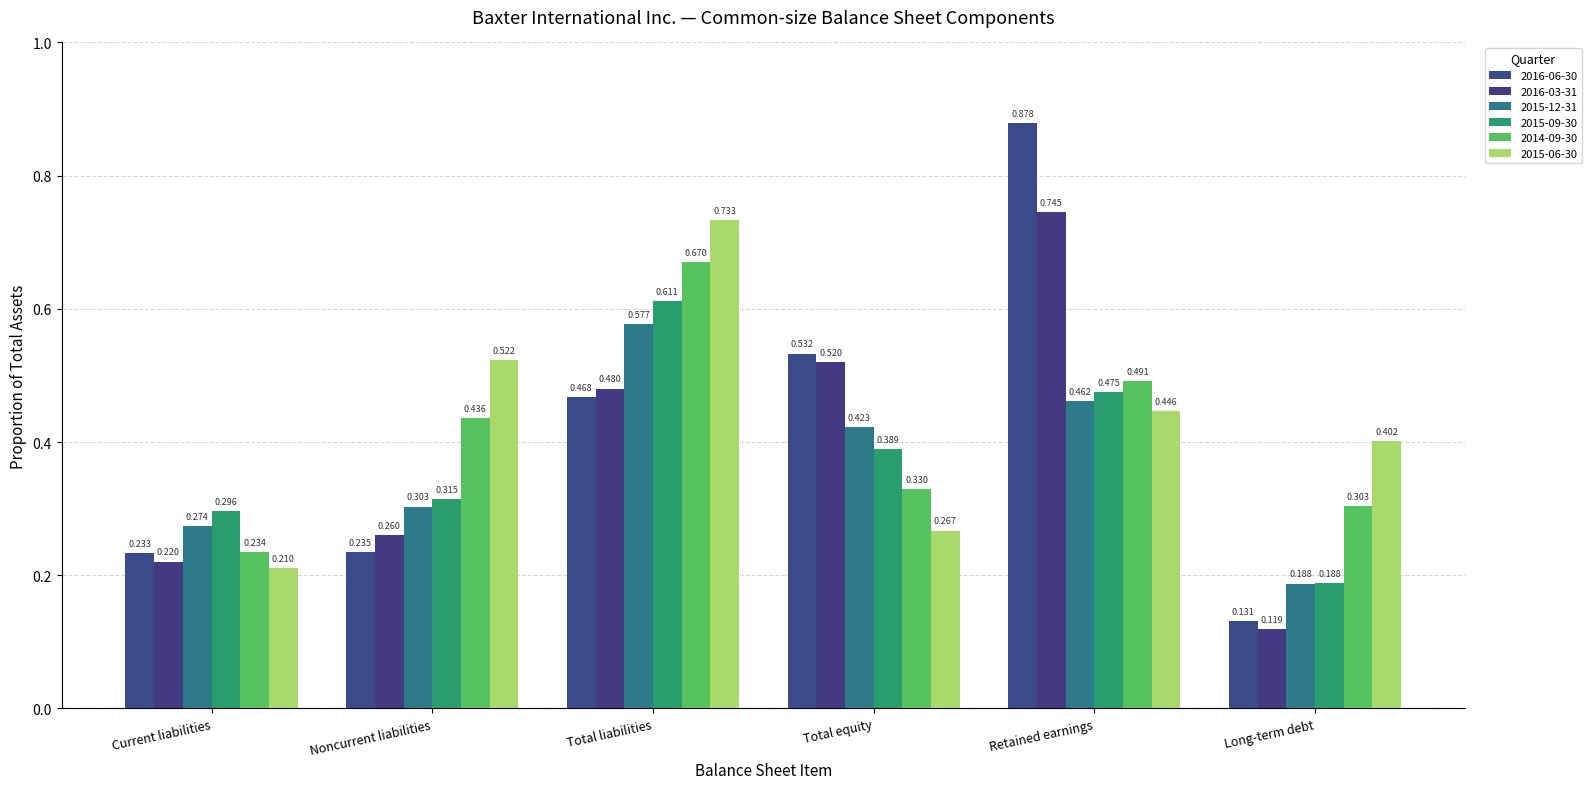

What is the difference between the maximum and minimum values in the 2015-12-31 series?

0.4